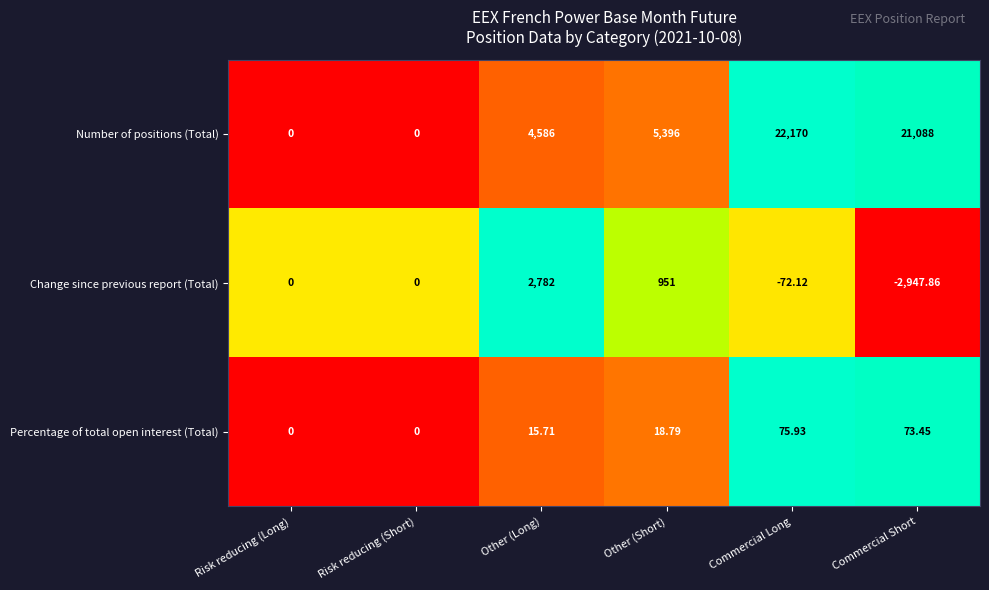

At which category is the sum across all series the highest?

Commercial Long